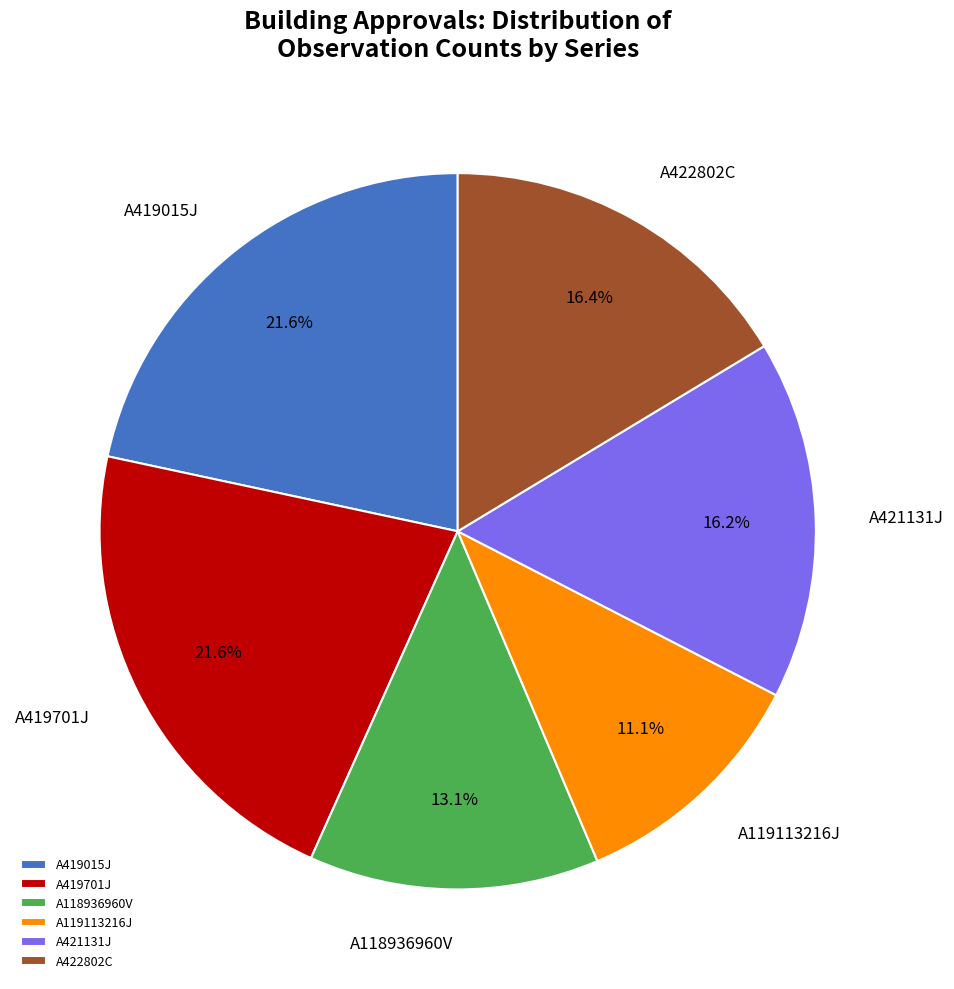

How many segments does this pie chart have?

6